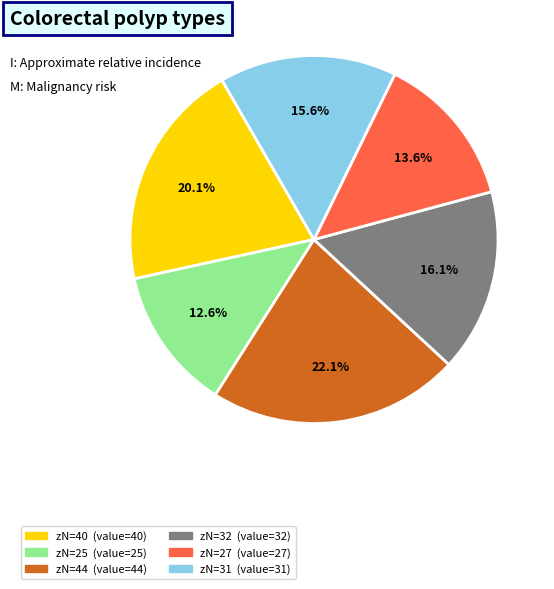

Is there a majority slice in this chart?

No